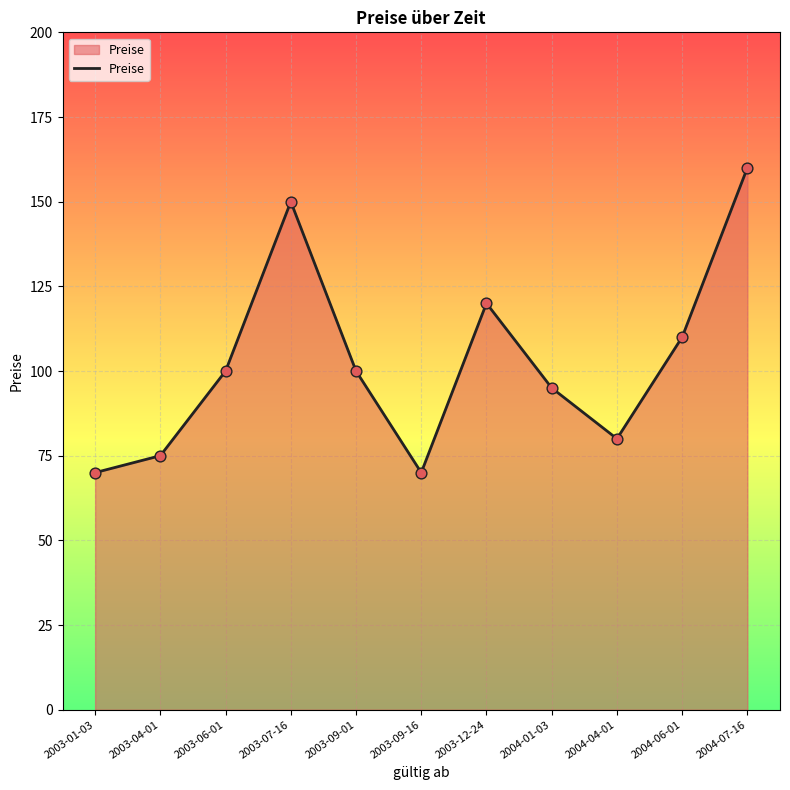

What is the change in value from 2003-09-01 to 2004-07-16?

+60